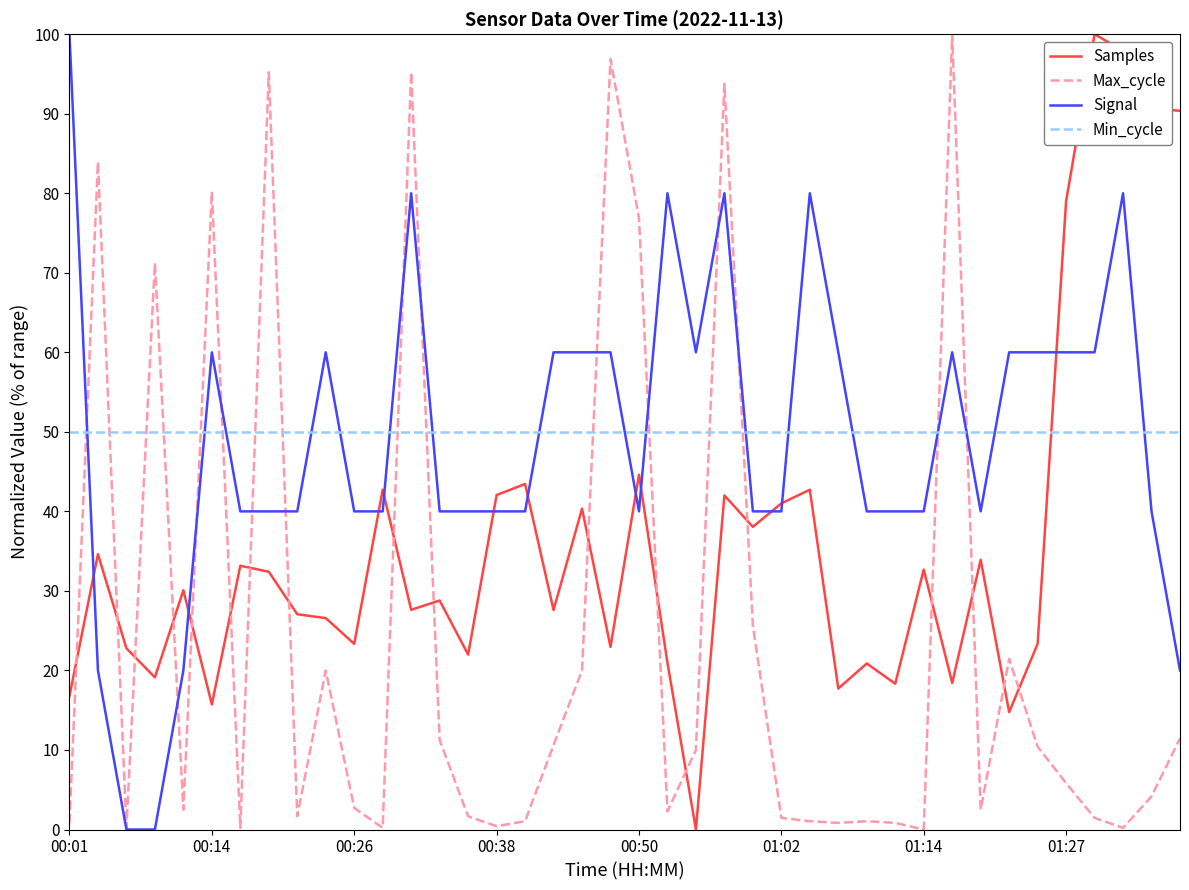

How many times do Min_cycle and Signal cross each other?

17